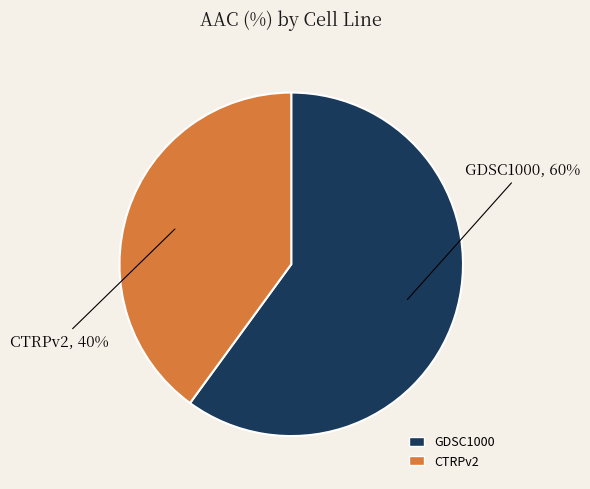

Which category accounts for the majority?

GDSC1000